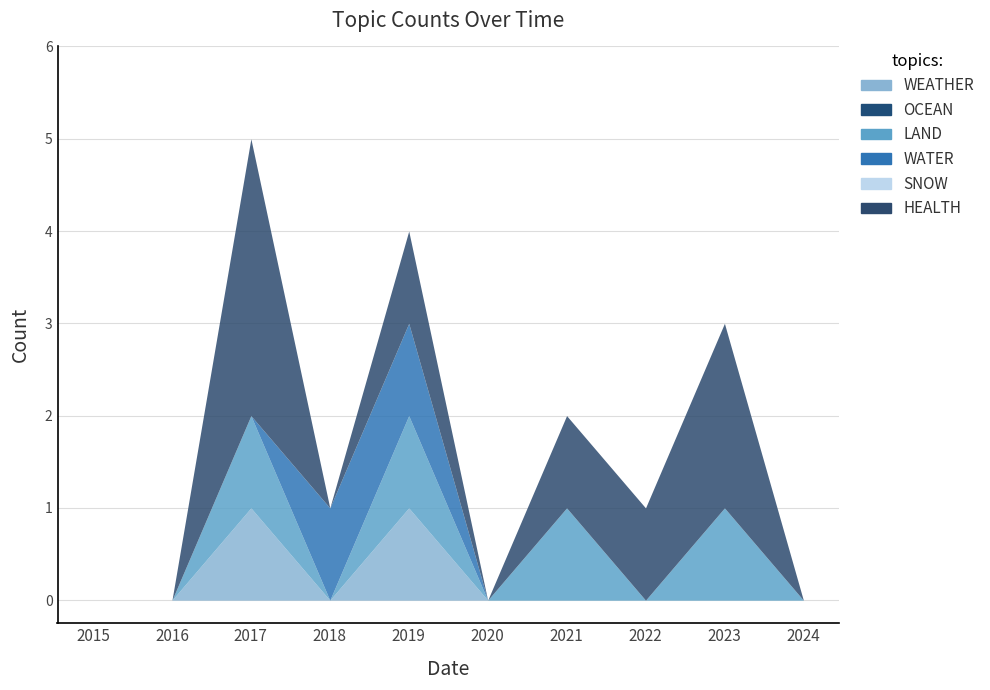

True or false: LAND has more than 2 interior local peaks.

True